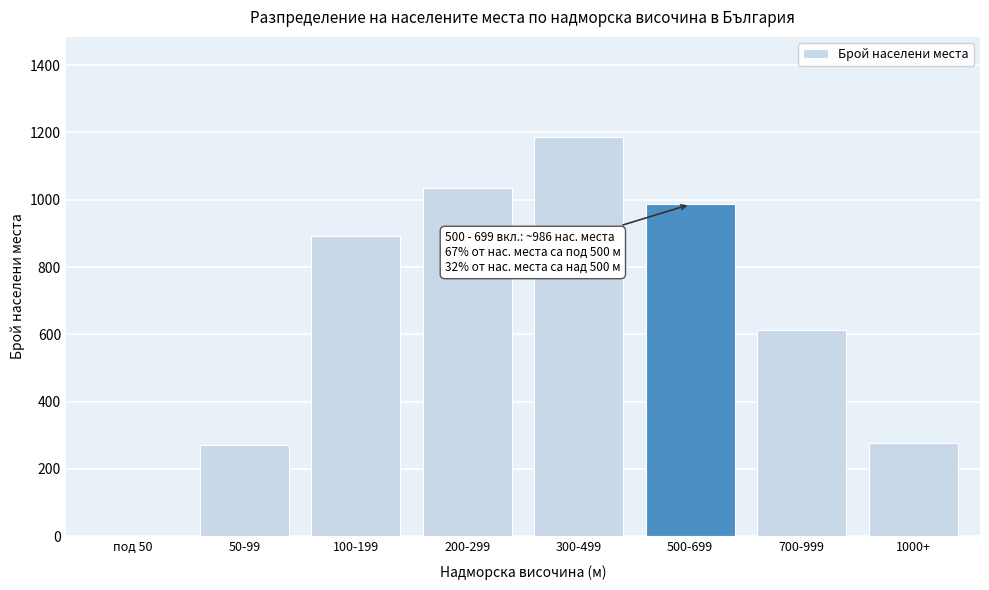

Reading right to left, transcribe all the data shown in this chart.

1000+=277	700-999=612	500-699=986	300-499=1187	200-299=1034	100-199=892	50-99=271	под 50=0